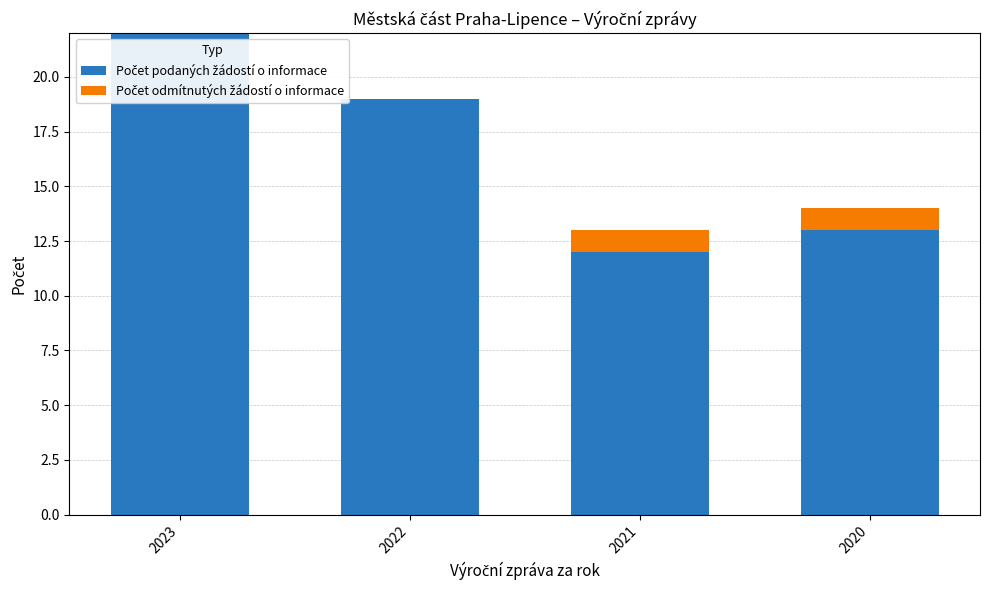

What is the total value across all series at 2022?

19